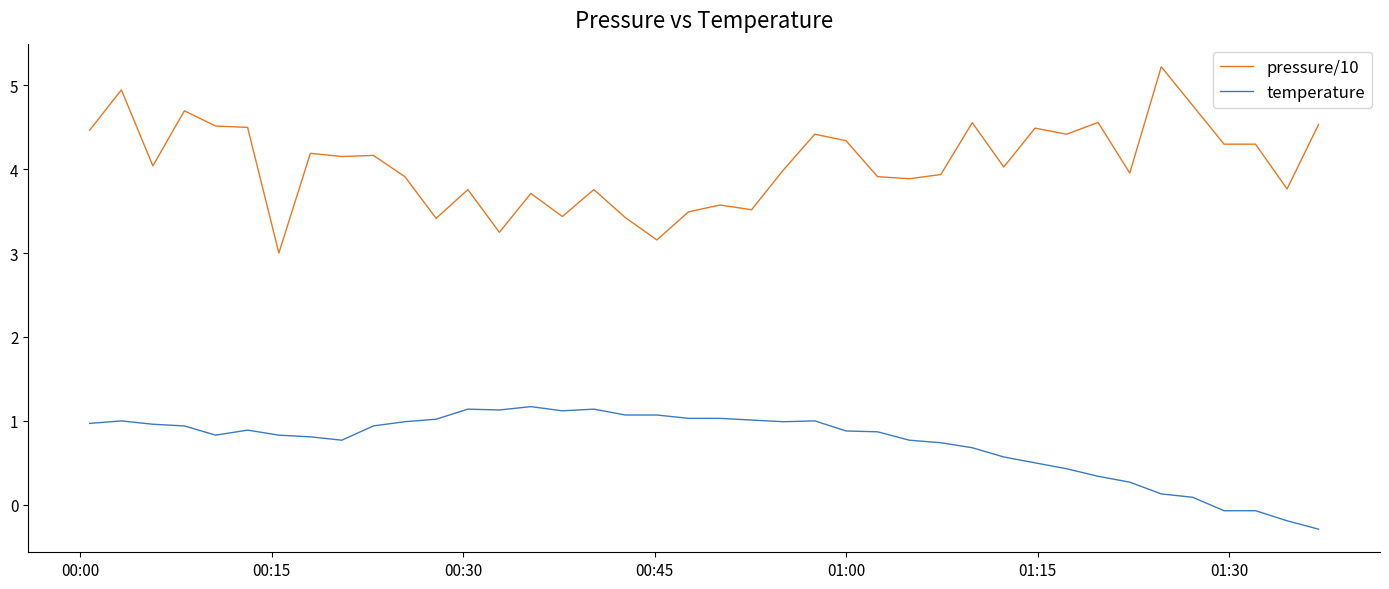

True or false: pressure/10 and temperature cross at least once.

False